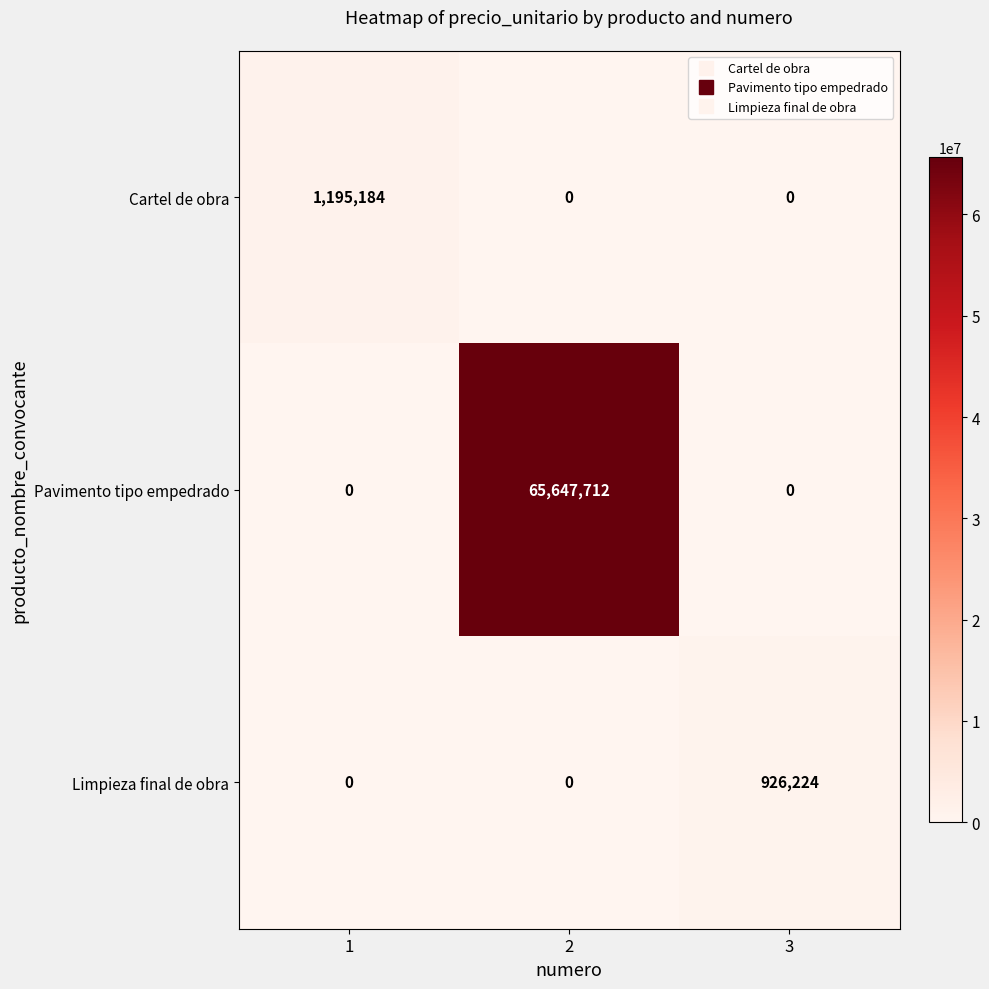

Which series has the widest spread of values?

Pavimento tipo empedrado